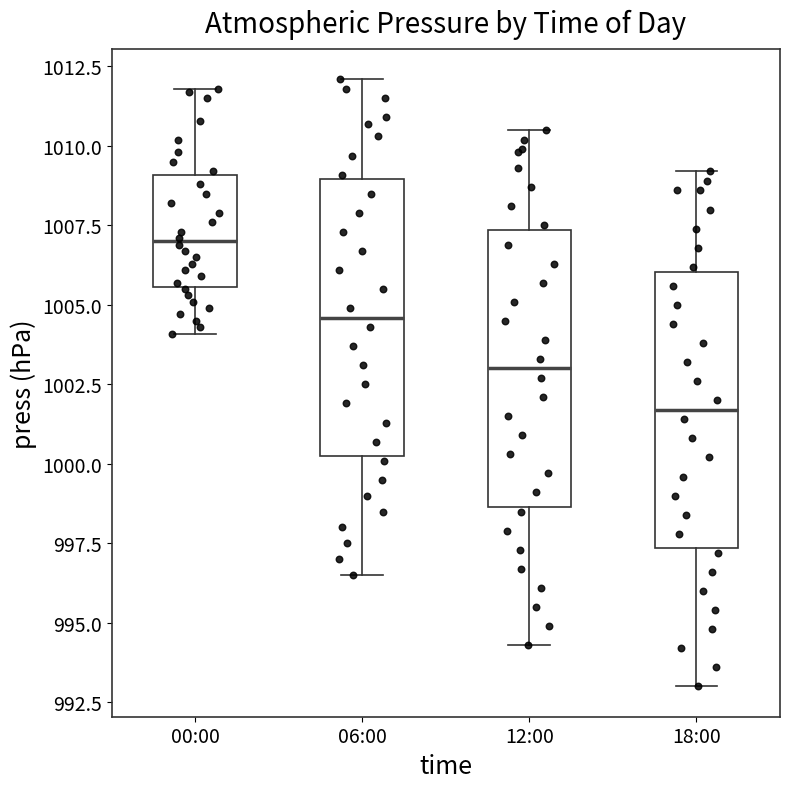

Where is the upper edge of the box for 00:00 on the y-axis? The values are not printed on the chart, so give them approximately, as read against the axis.

1009.0